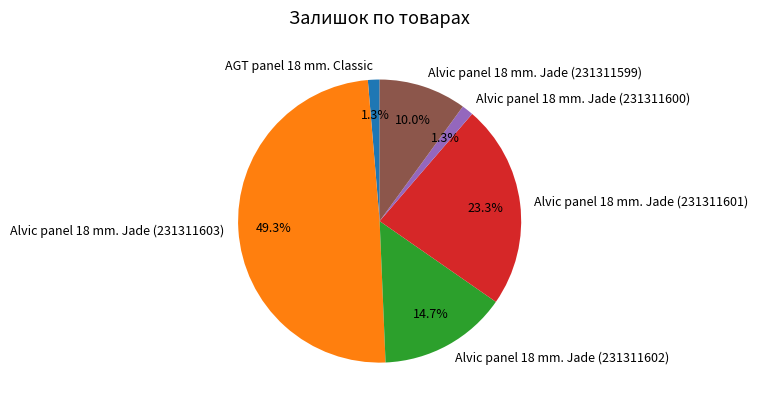

Between Alvic panel 18 mm. Jade (231311600) and Alvic panel 18 mm. Jade (231311599), which is larger?

Alvic panel 18 mm. Jade (231311599)